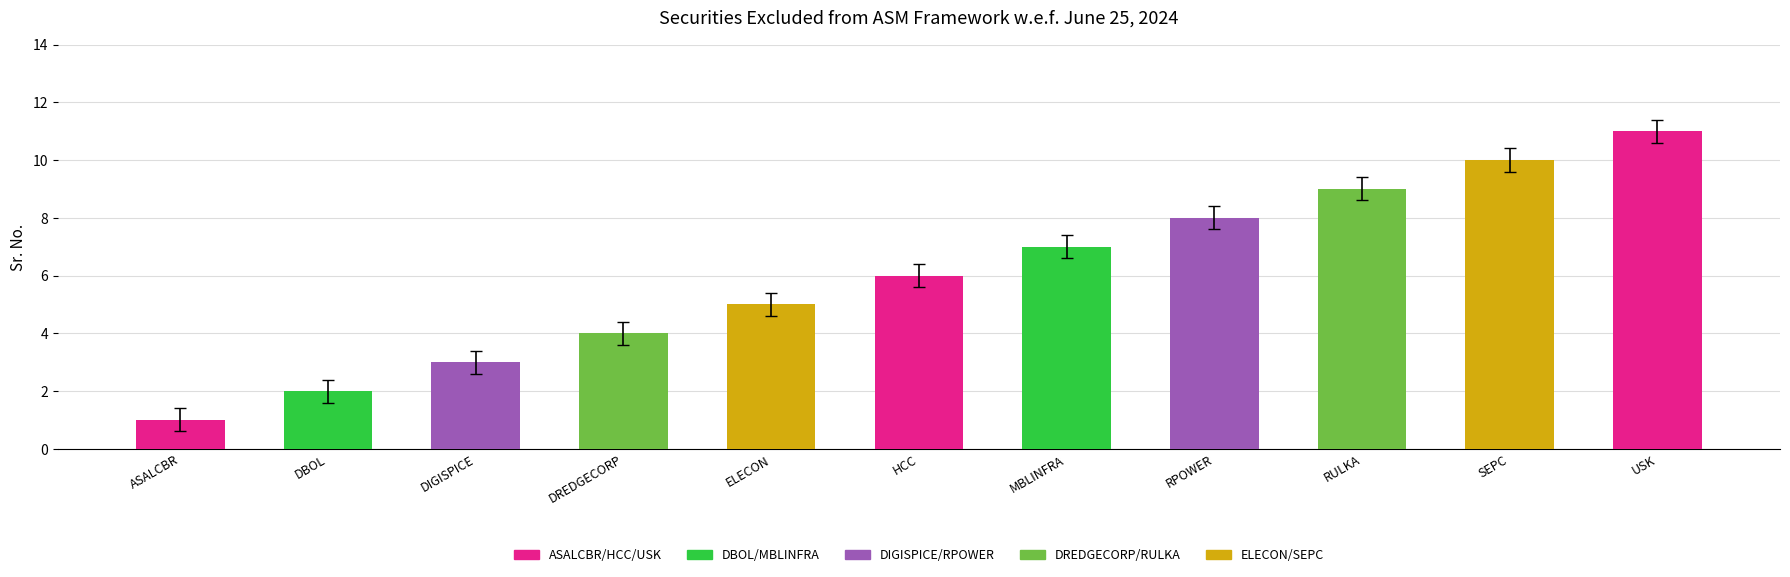

What is the label of the 11th bar from the left?

USK